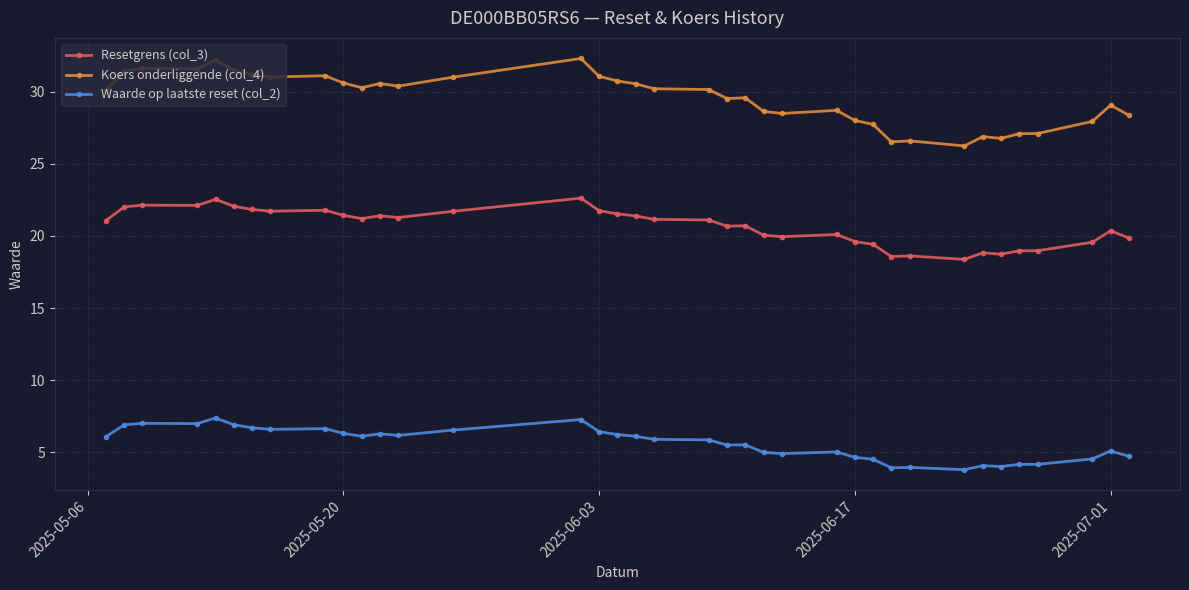

What is the difference between the maximum and minimum values in the Waarde op laatste reset (col_2) series?

3.6